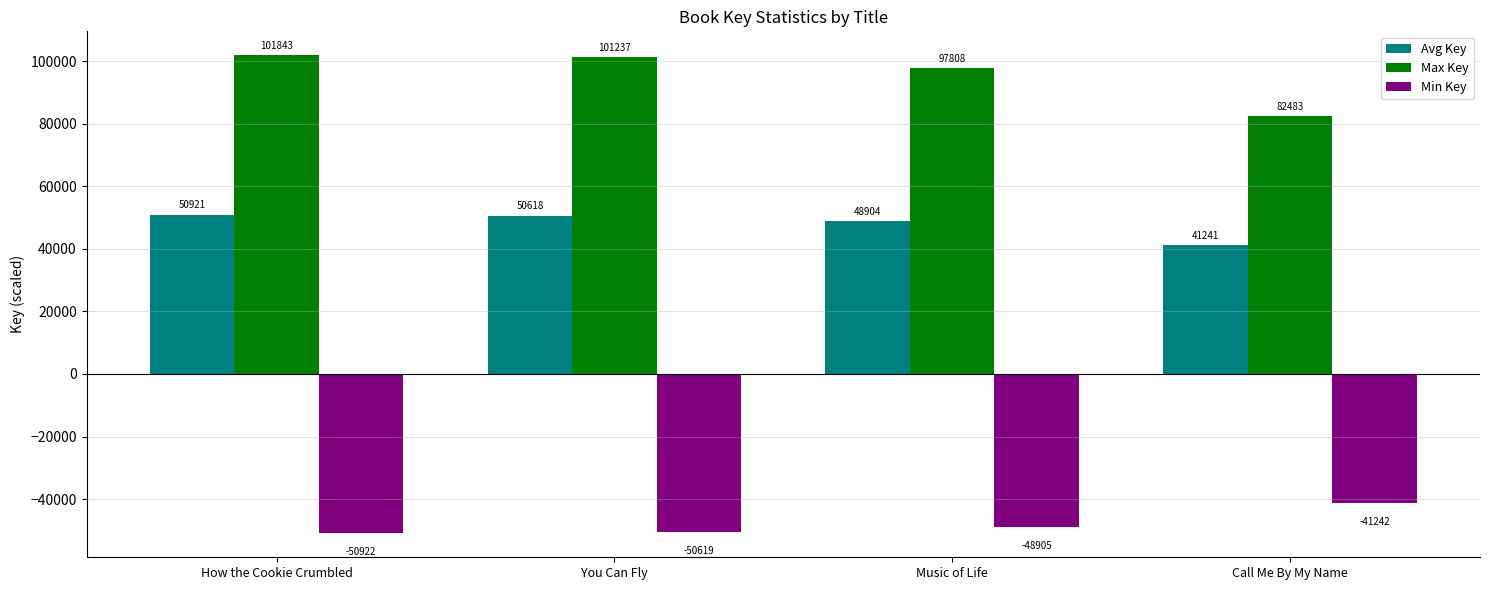

What is the difference between the highest and lowest values at You Can Fly?

151856